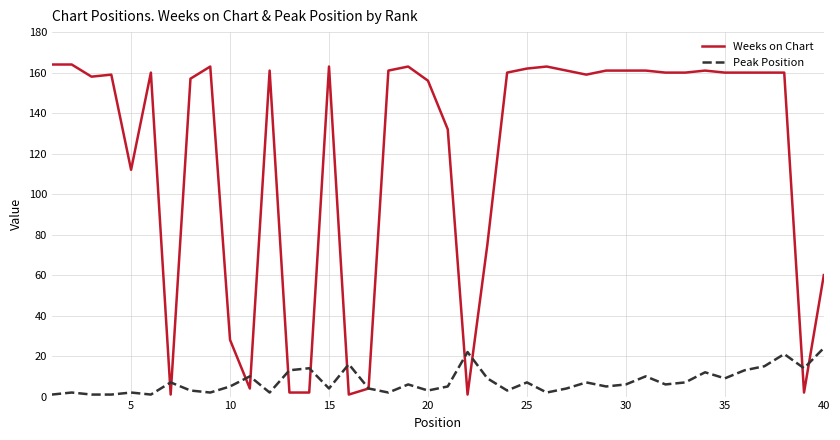

Which series has the largest total across all categories?

Weeks on Chart